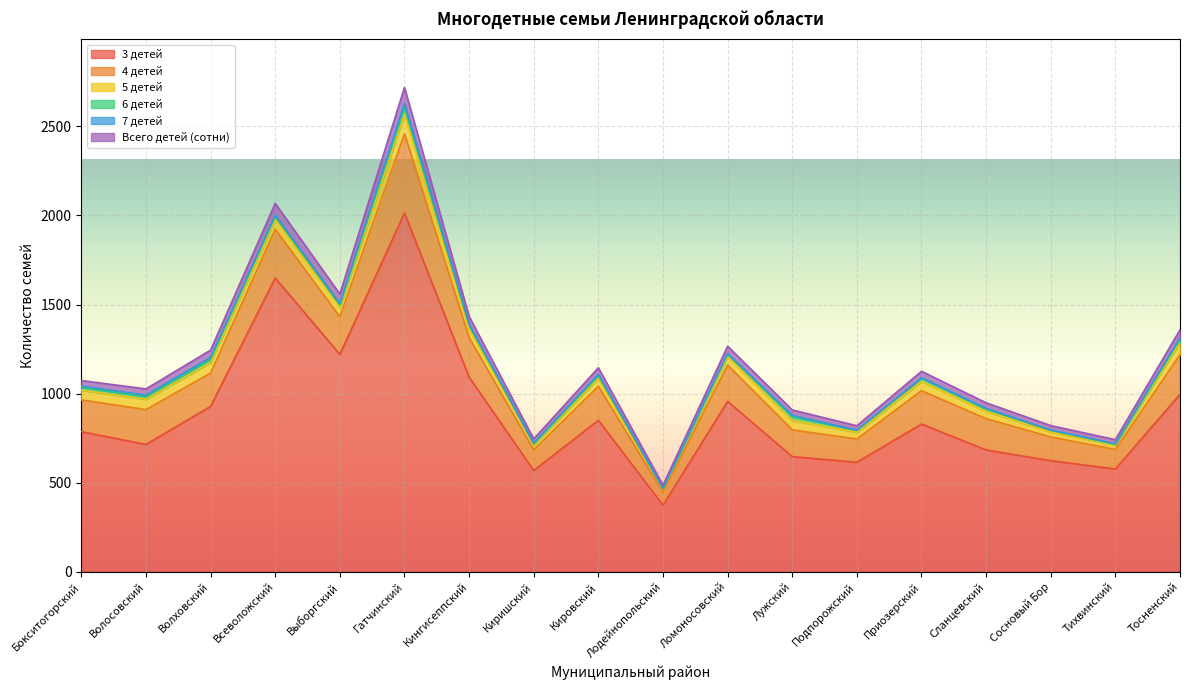

What is the difference between the maximum and second lowest values in the 5 детей series?

84